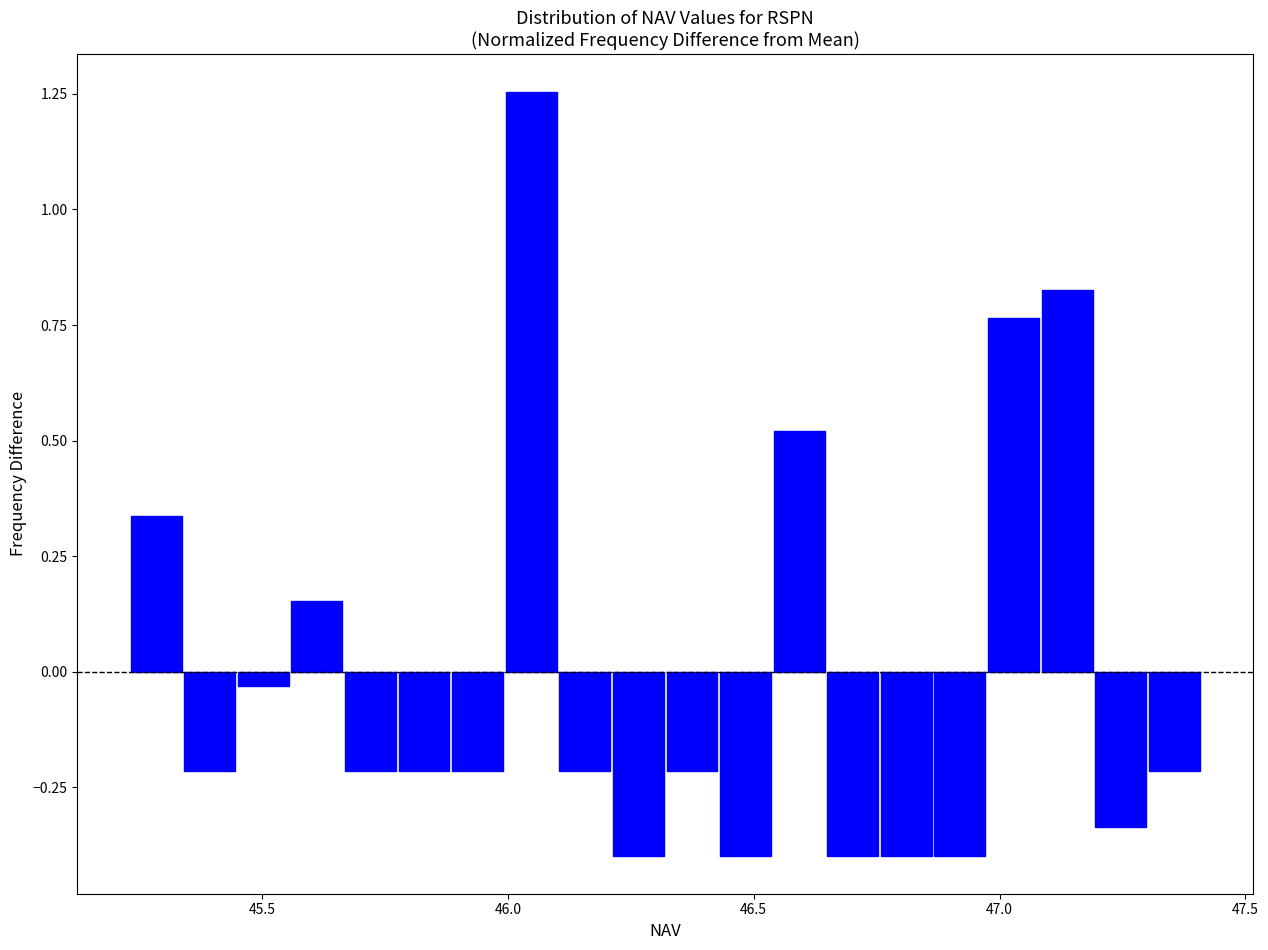

Around what value on the x-axis is the tallest bar? Give the approximate position of its centre, as read against the axis.

46.05